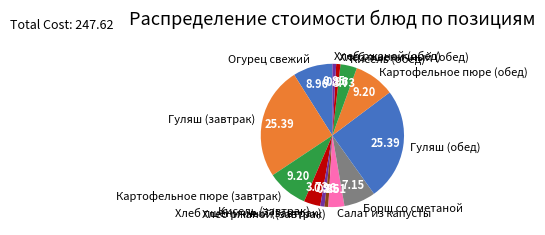

How many slices are in this pie chart?

13